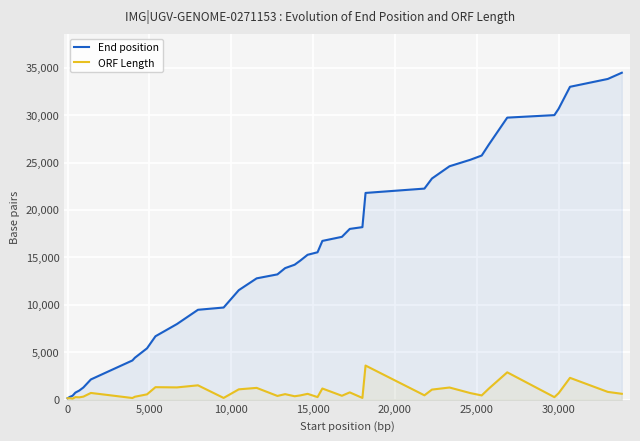

List the series in order of their peak value, lowest first.

ORF Length, End position